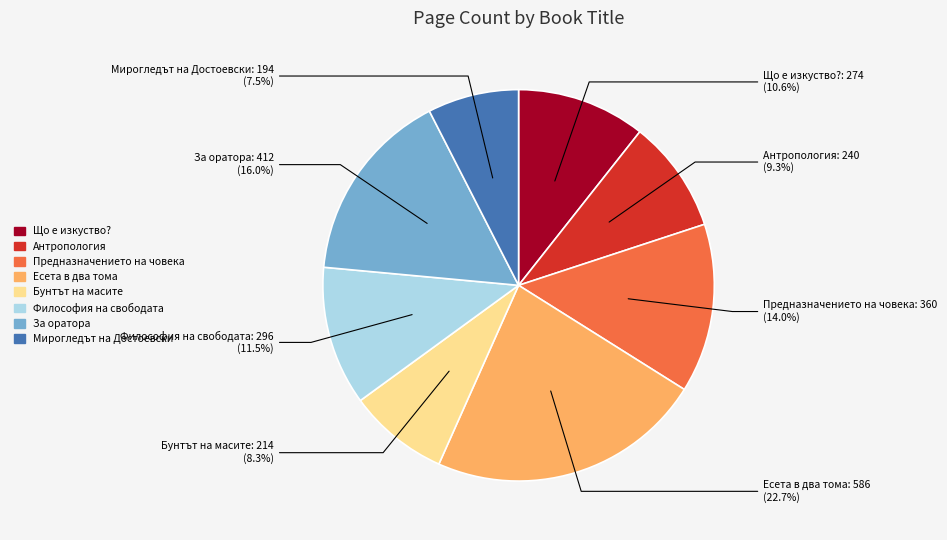

Rank the categories by value from lowest to highest.

Мирогледът на Достоевски, Бунтът на масите, Антропология, Що е изкуство?, Философия на свободата, Предназначението на човека, За оратора, Есета в два тома